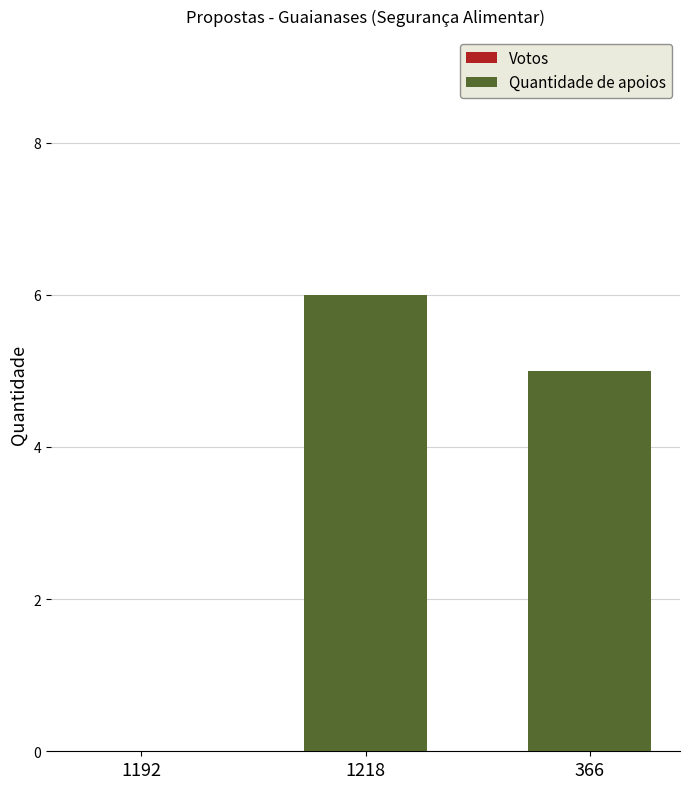

At which category does the chart reach its peak across all series?

1218